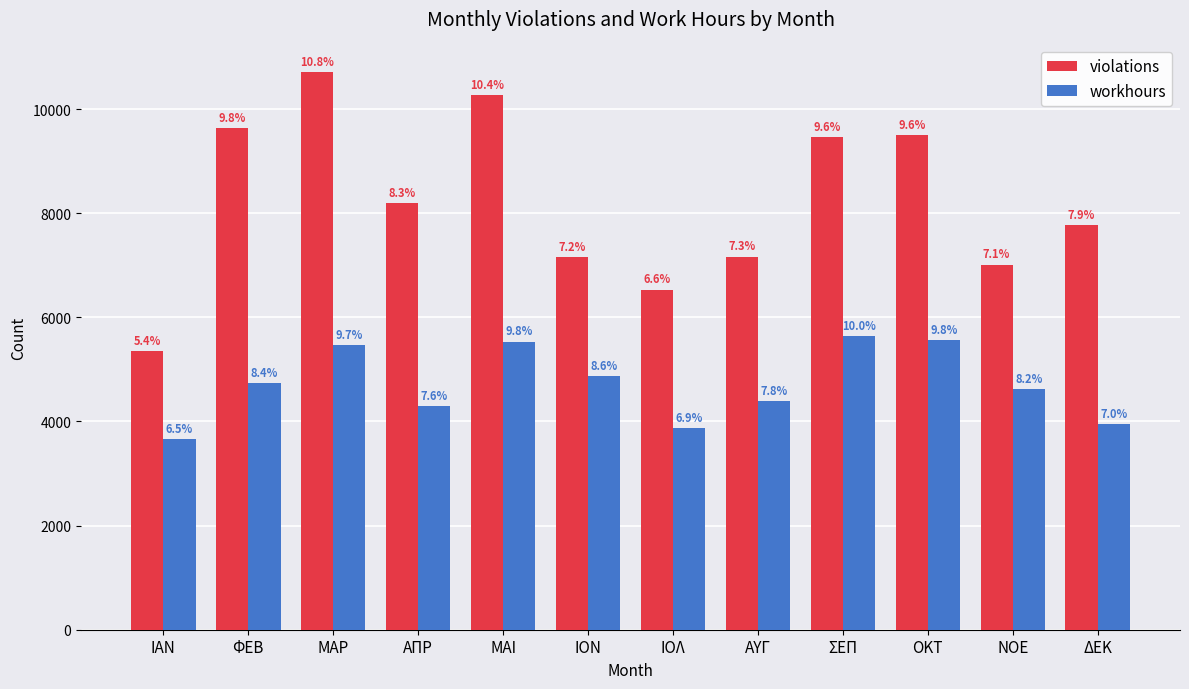

Between ΙΑΝ and ΟΚΤ, which is larger?

ΟΚΤ